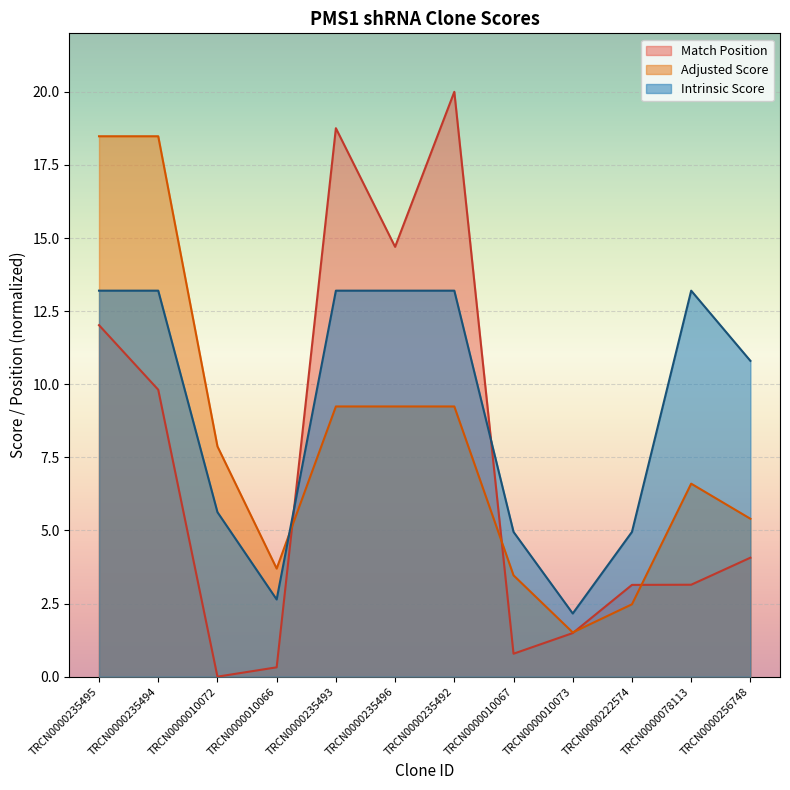

What is the total value across all series at TRCN0000010066?

6.7